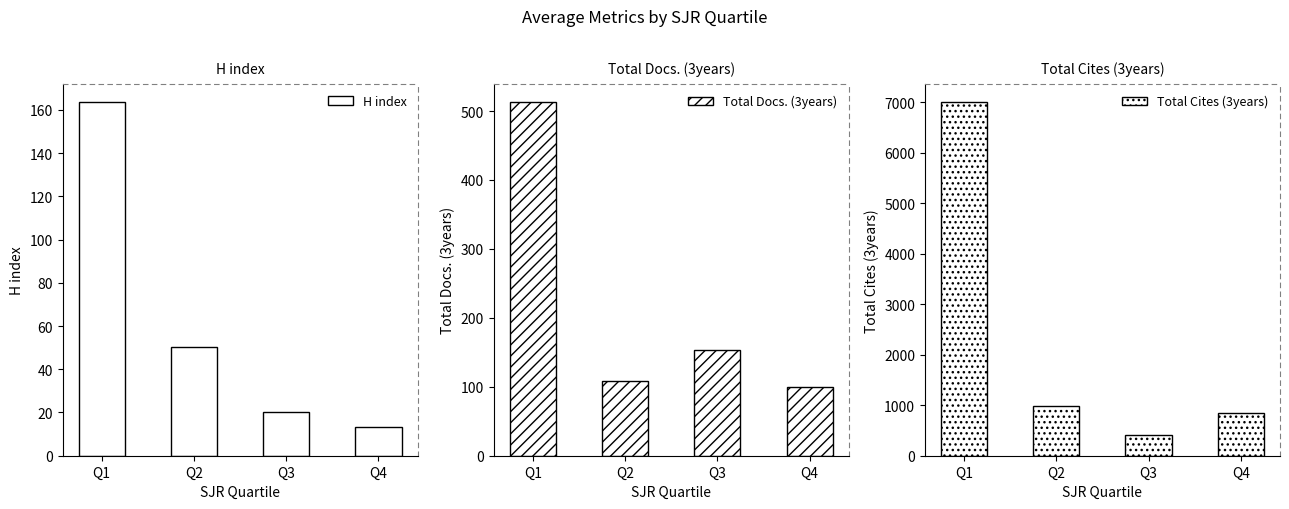

Does the chart contain stacked bars?

No